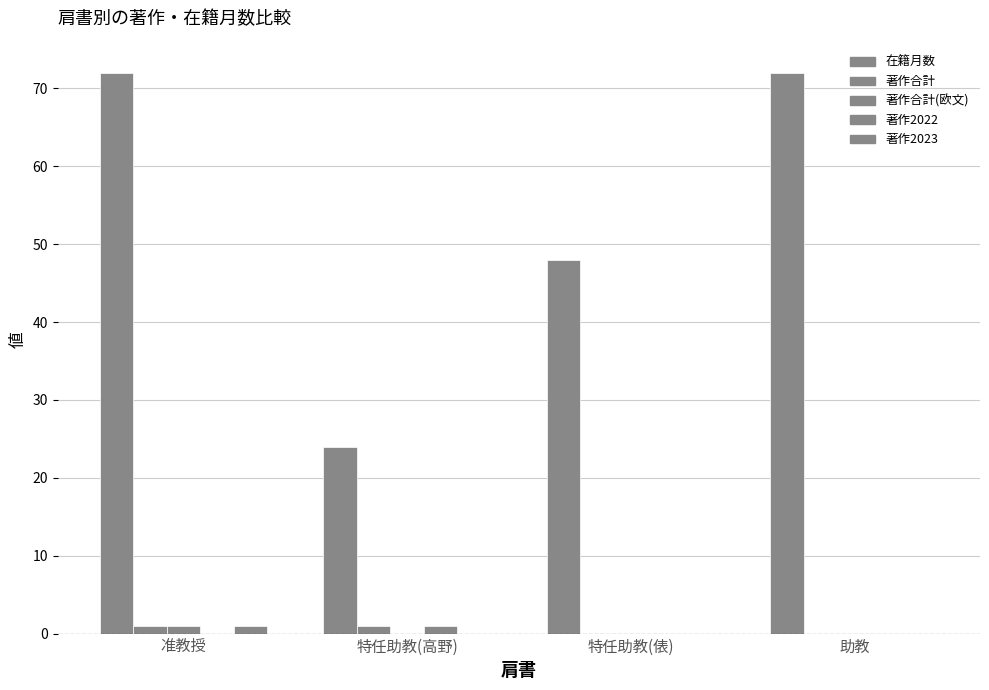

How many data points does each series have?

4